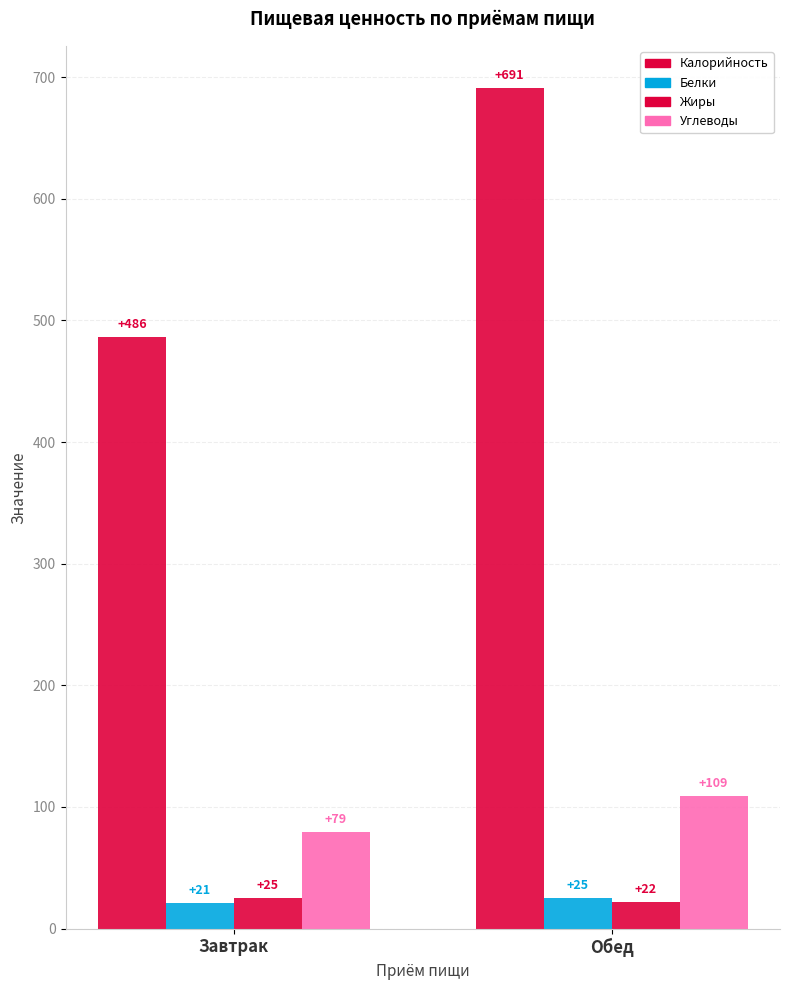

Are the bars horizontal?

No